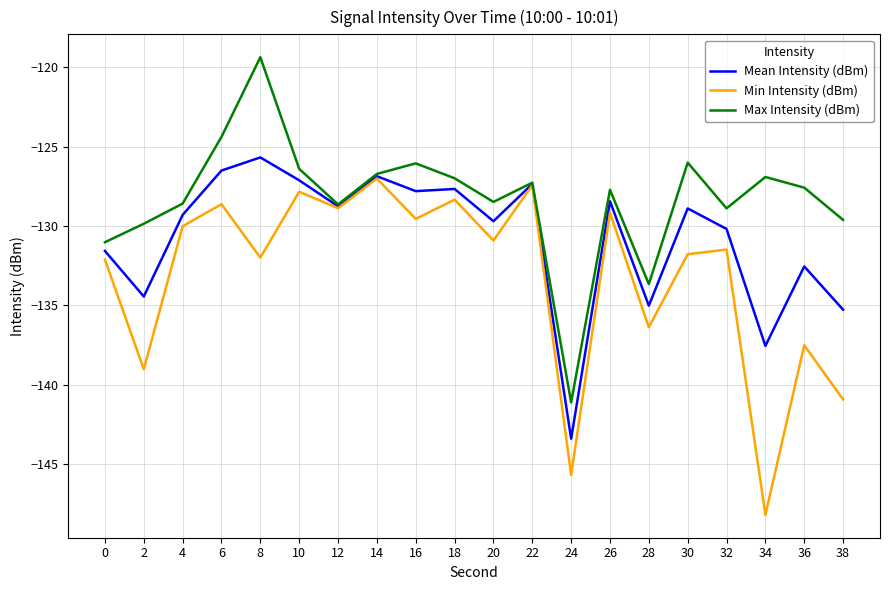

Between 2 and 36, which series saw the biggest shift?

Max Intensity (dBm)